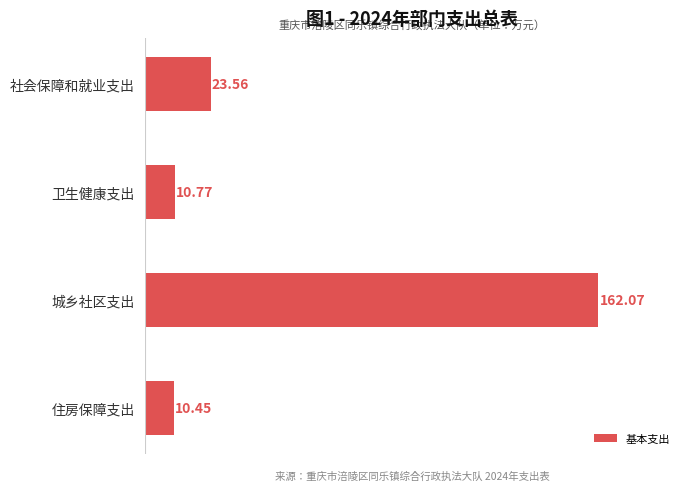

What is the sum of the values at 社会保障和就业支出 and 住房保障支出?

34.0